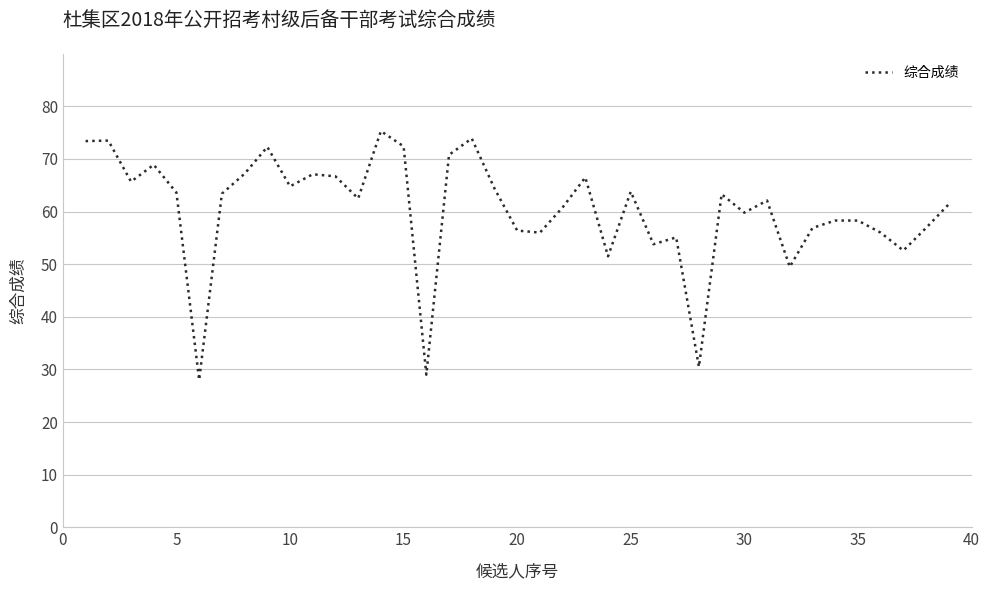

What is the maximum value shown in the chart?

75.3